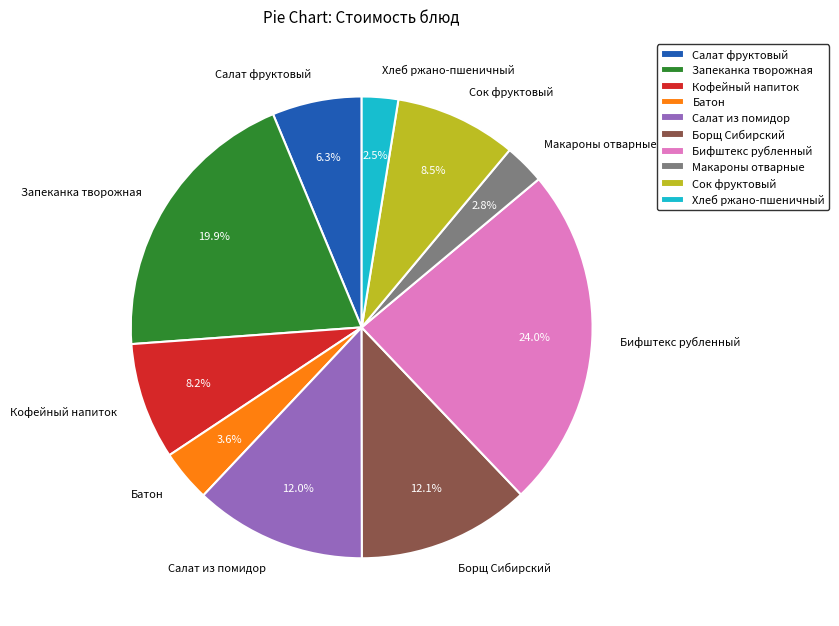

What portion of the pie excludes Запеканка творожная?

80.1%